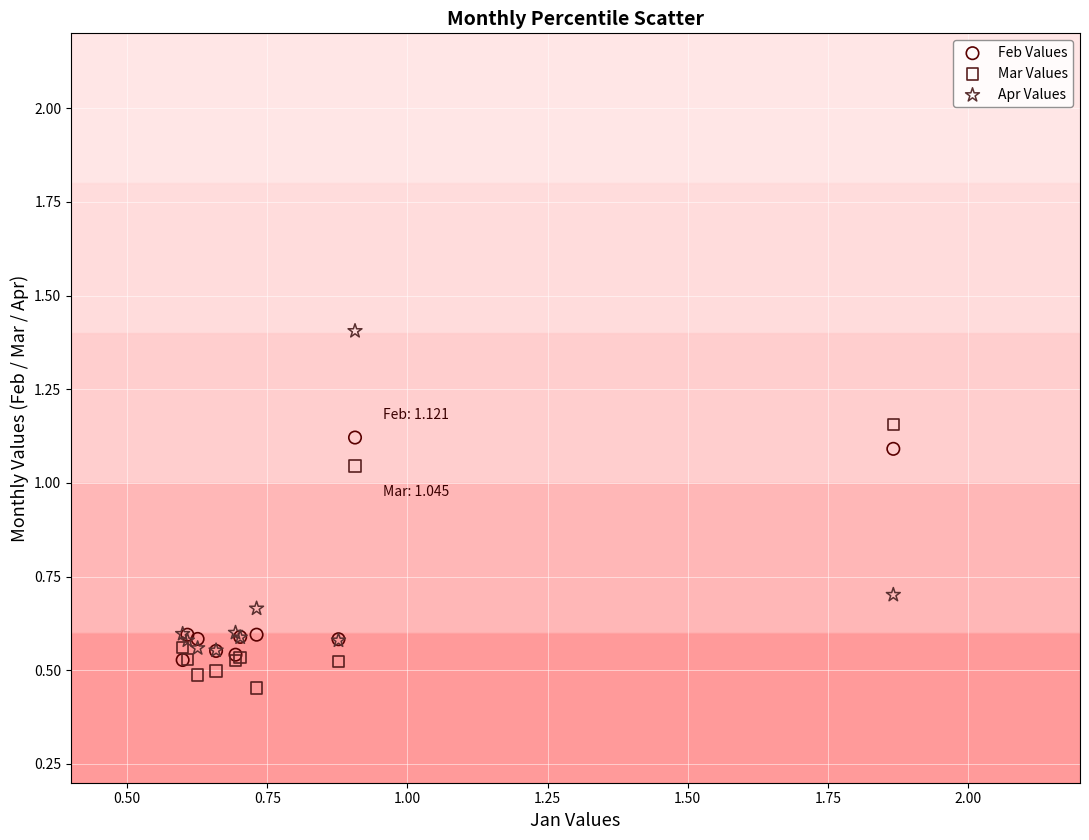

What are all the series names shown in the legend?

Feb Values, Mar Values, Apr Values